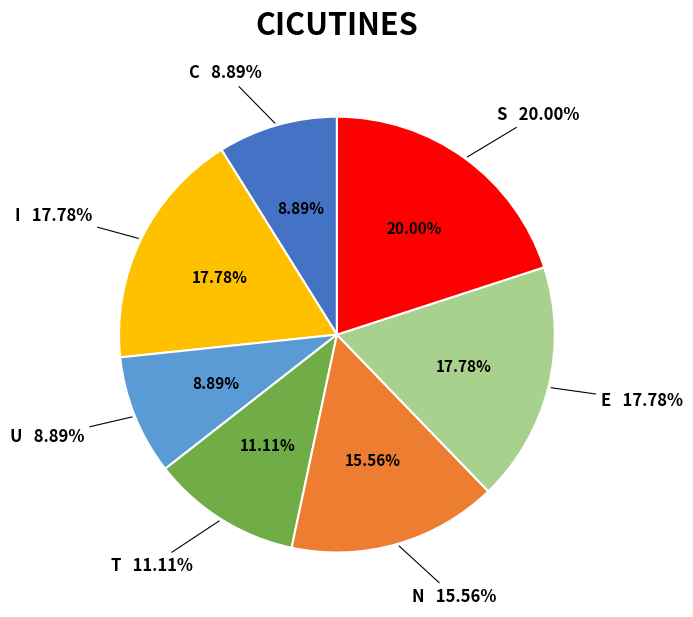

True or false: U accounts for 17% of the total.

False